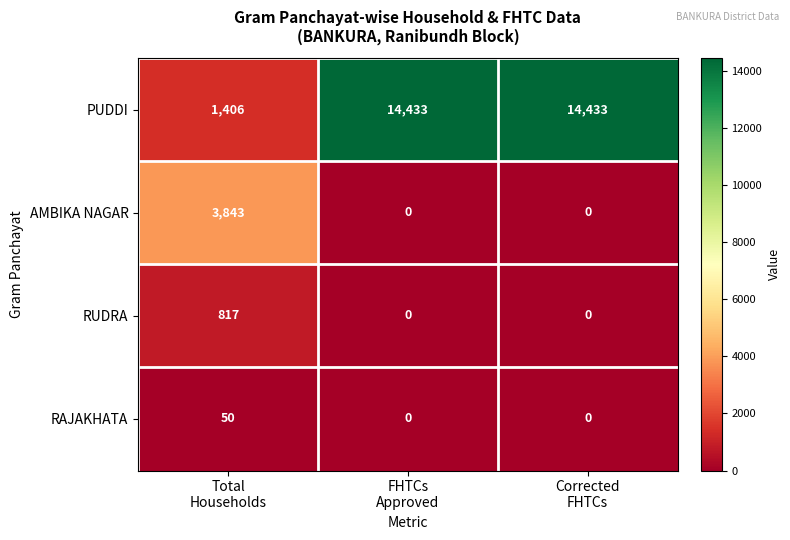

Count the RUDRA values in the range 0 to 817.

3